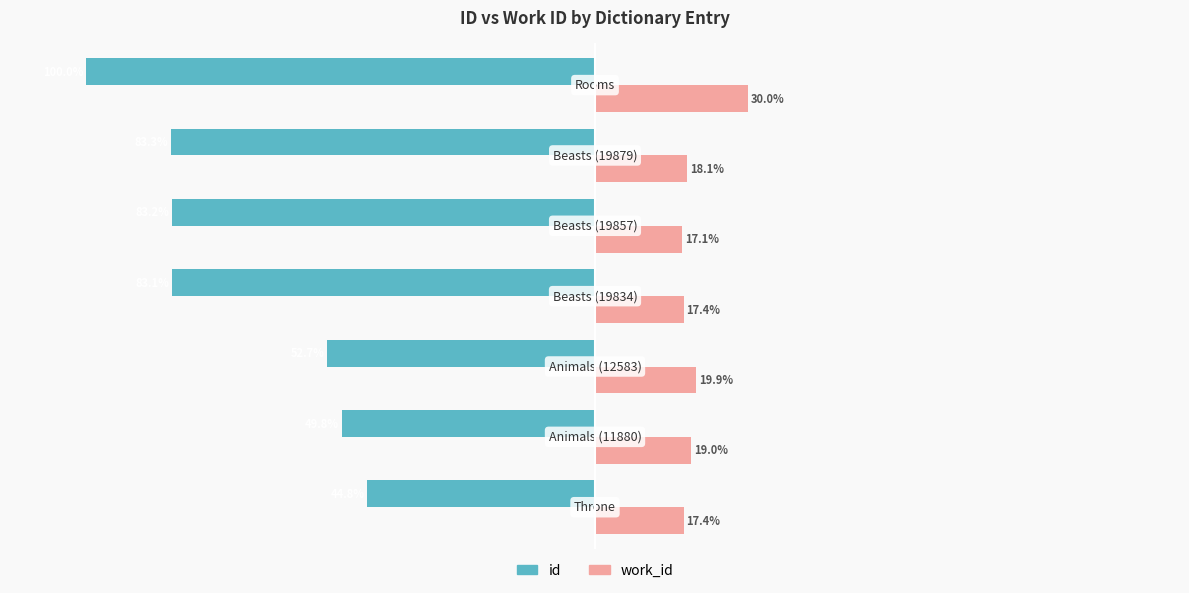

List the series in order of their peak value, highest first.

work_id, id